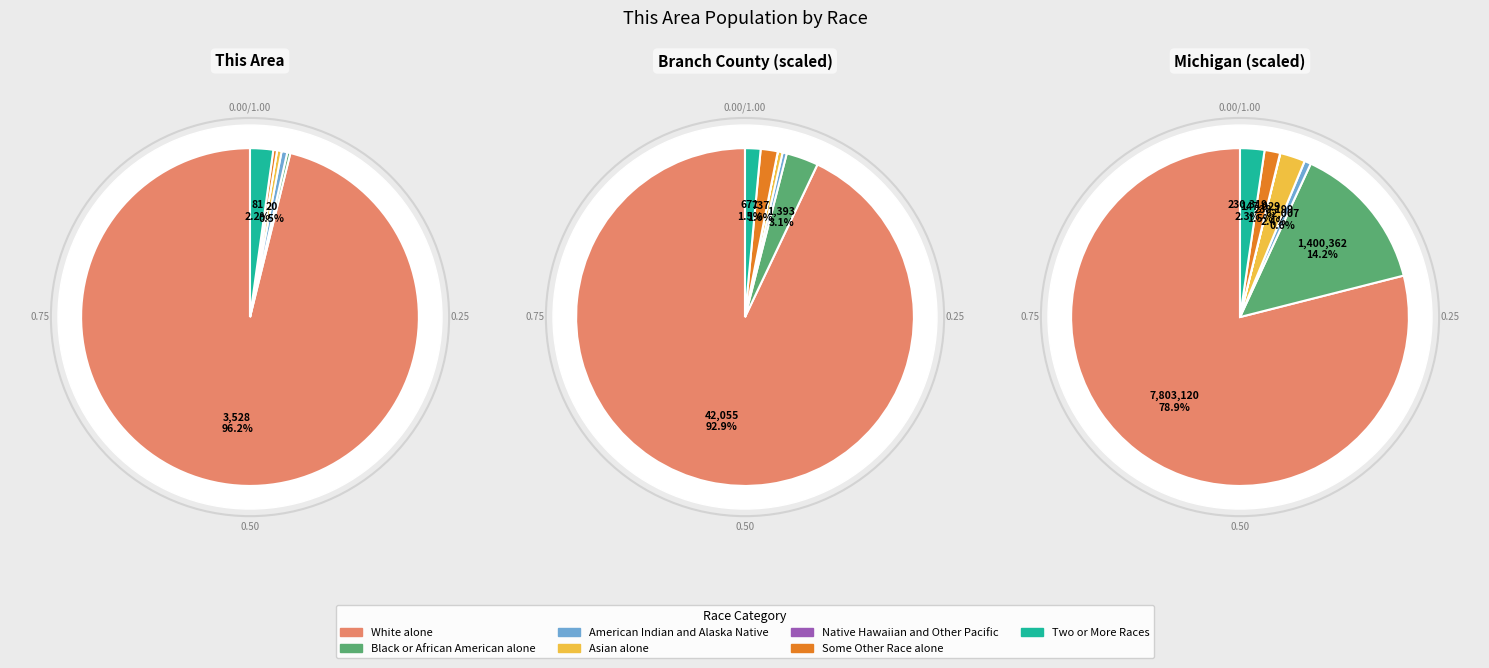

How many segments does this pie chart have?

7